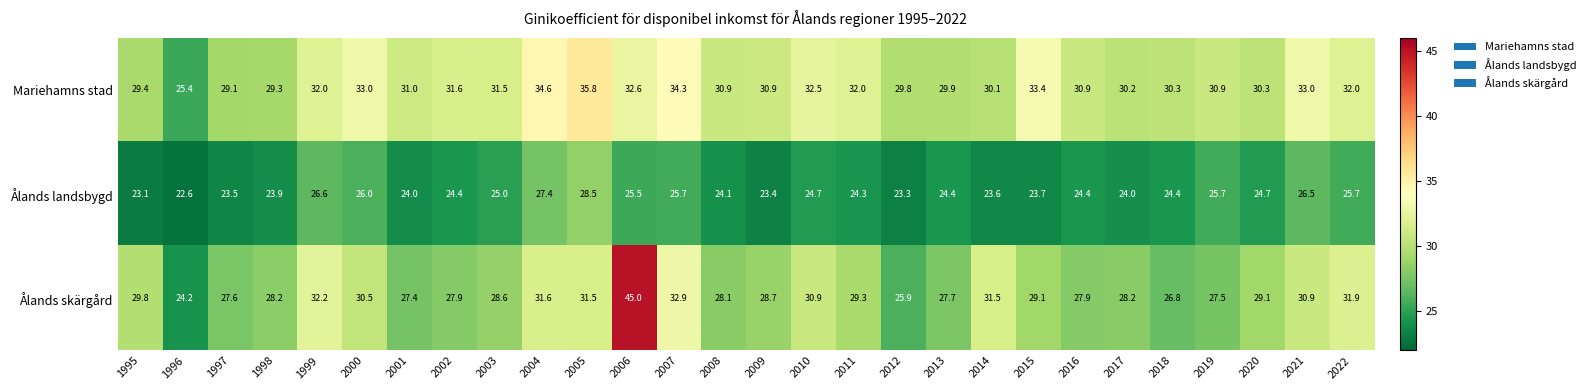

Count the number of data series in this chart.

3